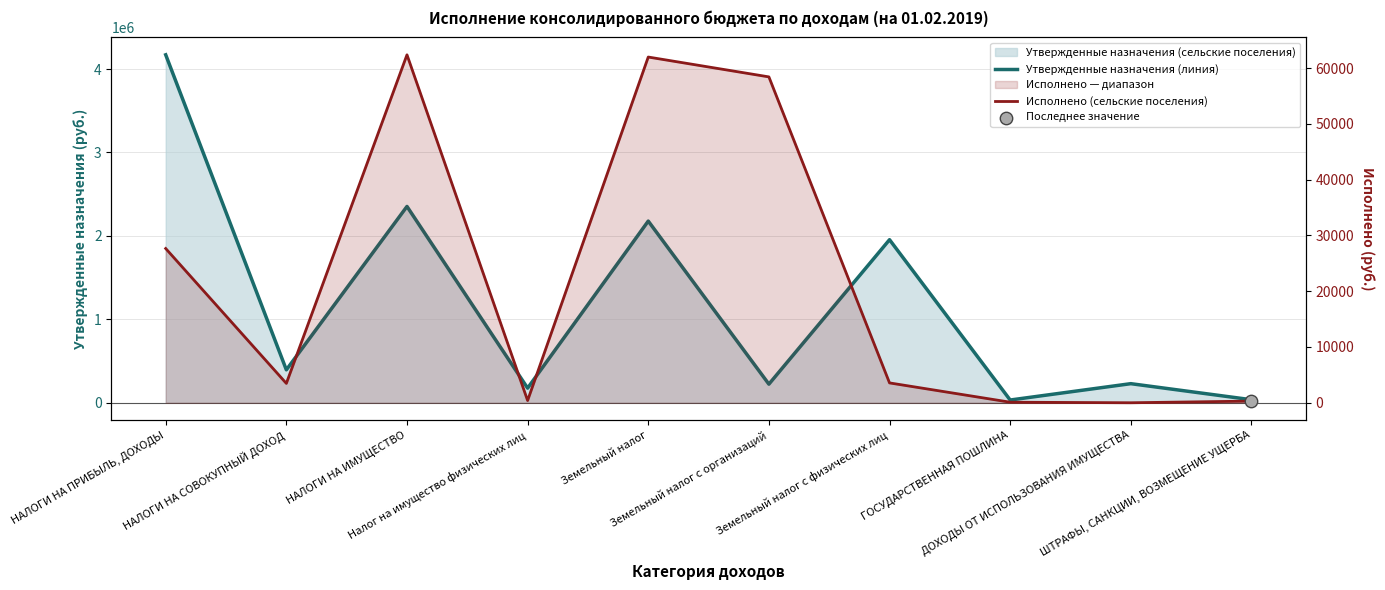

At how many categories does at least one series exceed 135654?

8